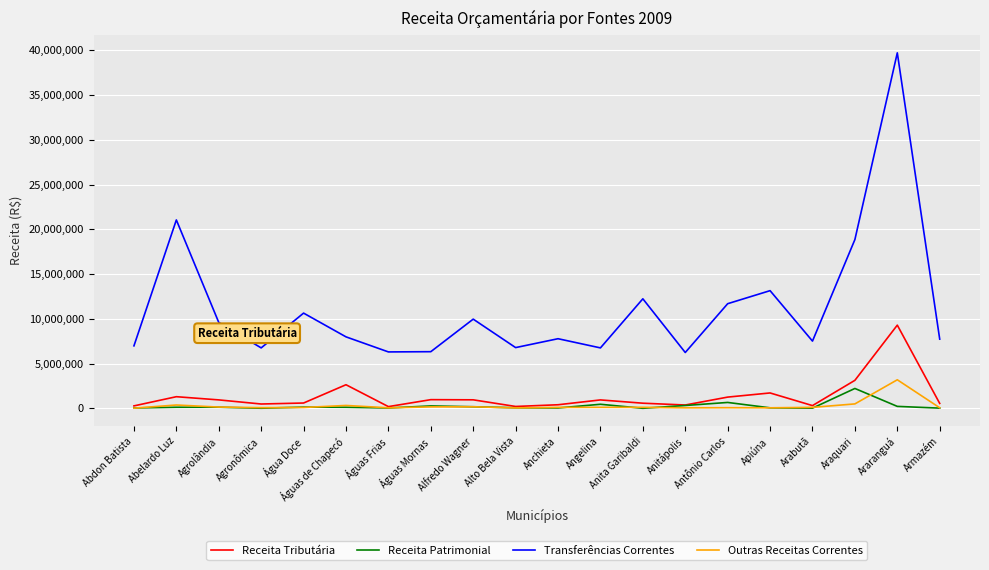

Which series has the widest spread of values?

Transferências Correntes